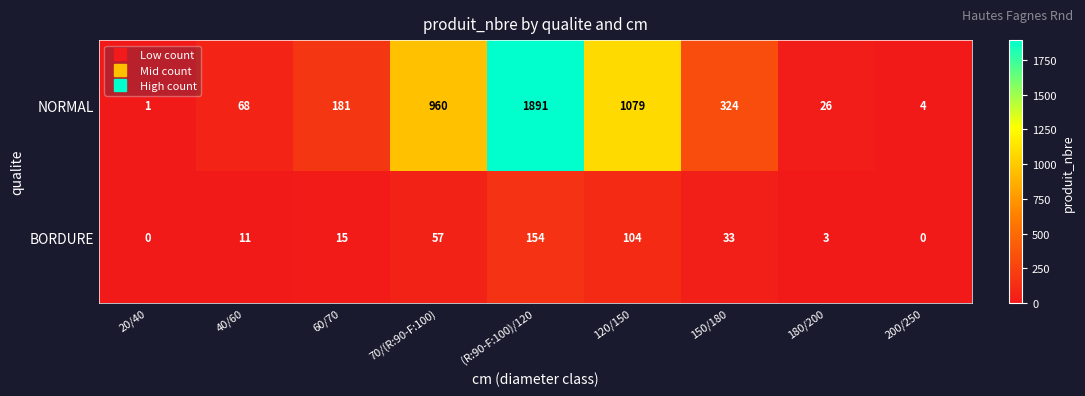

How many data points in NORMAL are less than 181?

4